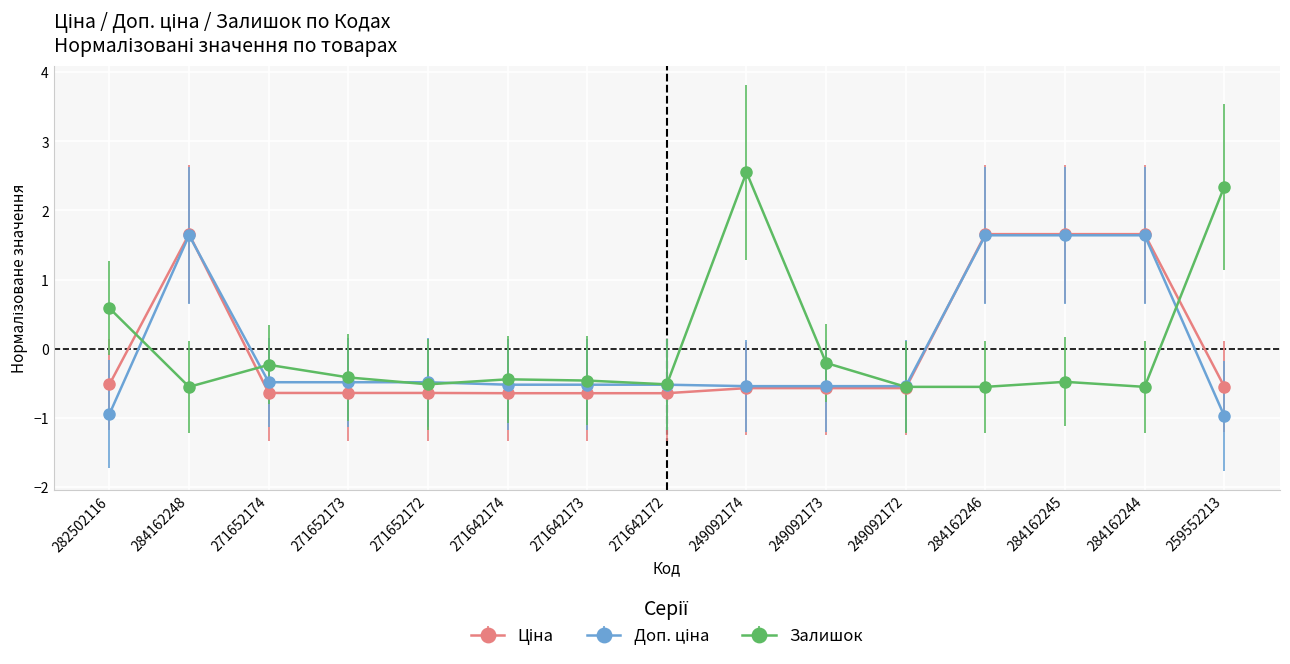

The value of Залишок at 249092172 is -0.2. True or false?

False